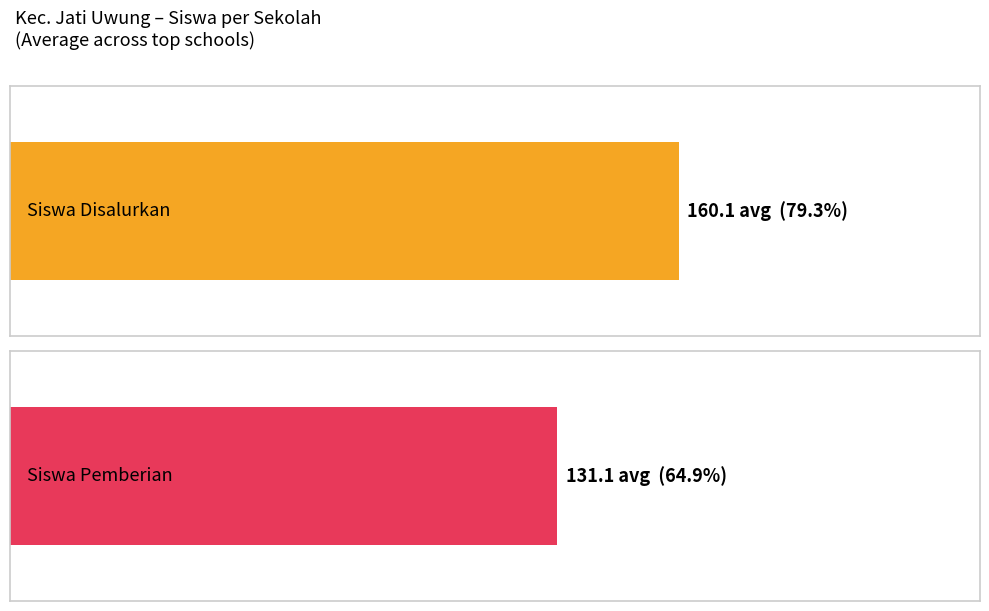

What are all the series names shown in the legend?

Siswa Disalurkan, Siswa Pemberian